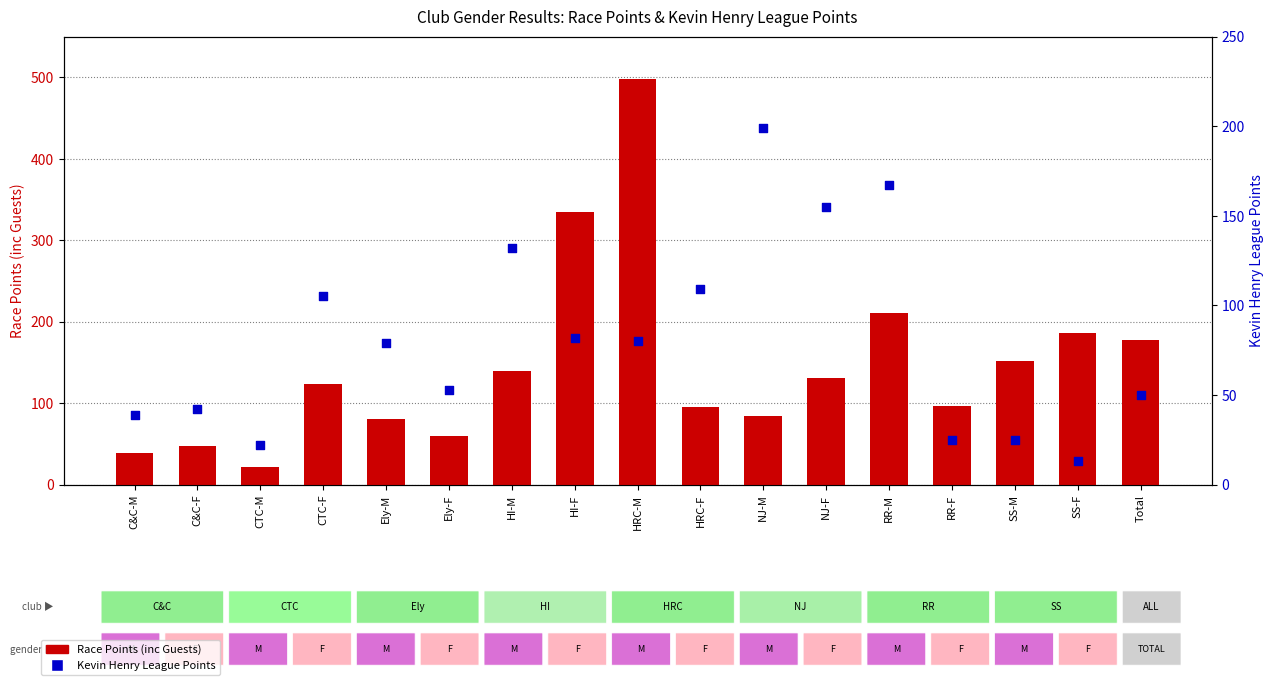

Which series has the largest total across all categories?

Race Points (inc Guests)